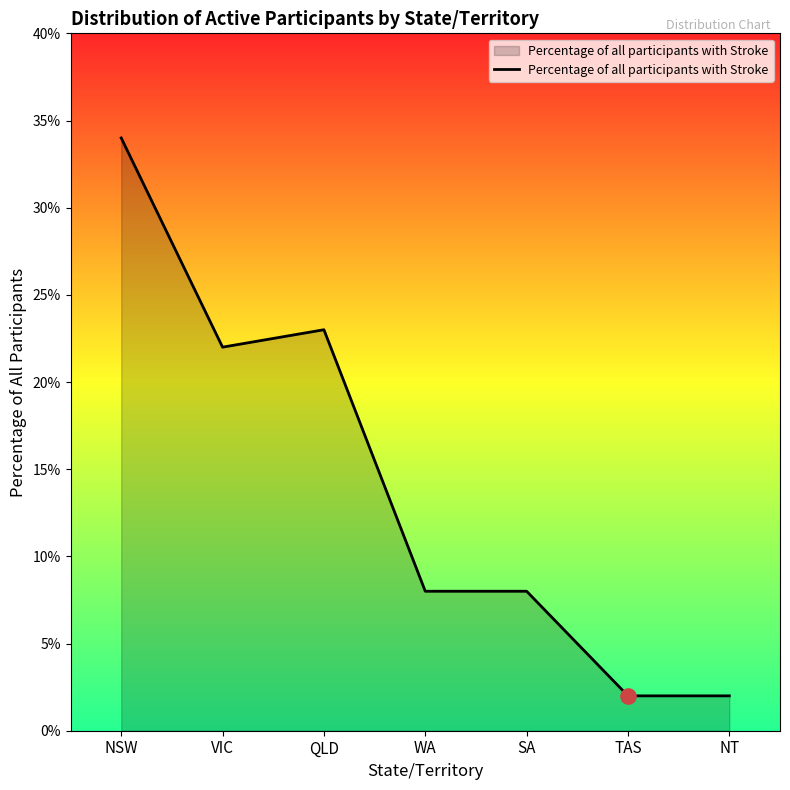

Which has a higher value, TAS or WA?

WA